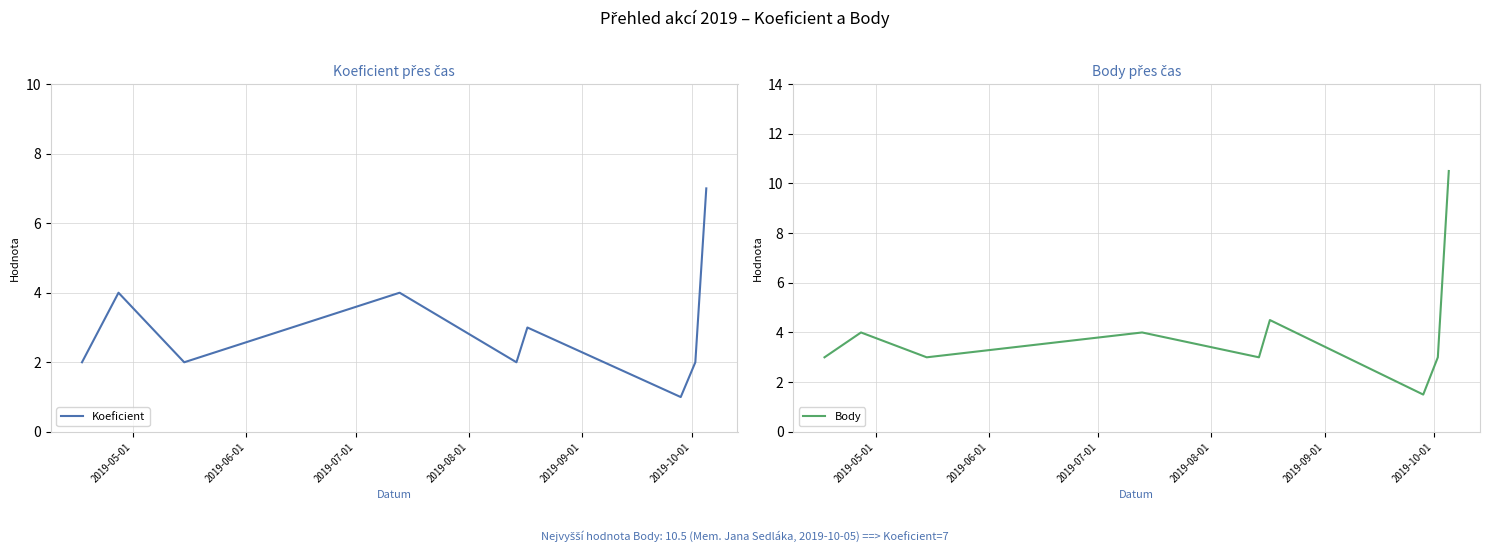

How many values in the Koeficient series are below 2?

1